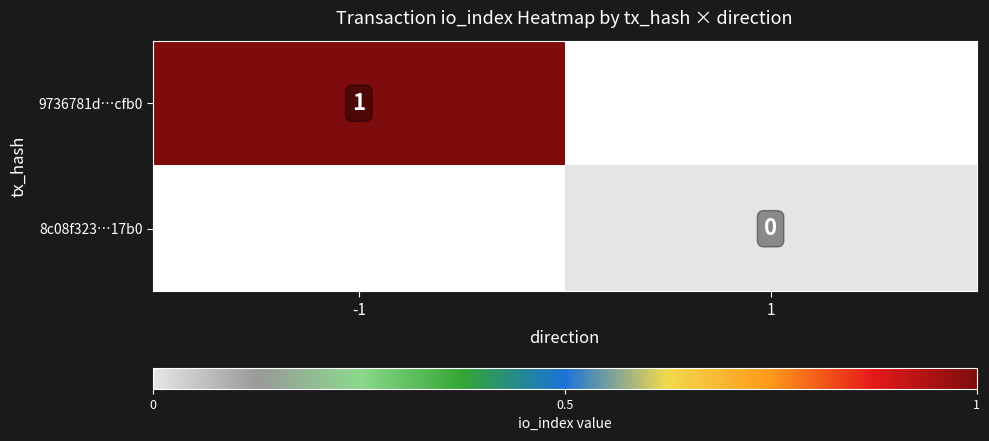

The value of 9736781d…cfb0 at -1 is 1.4. True or false?

False